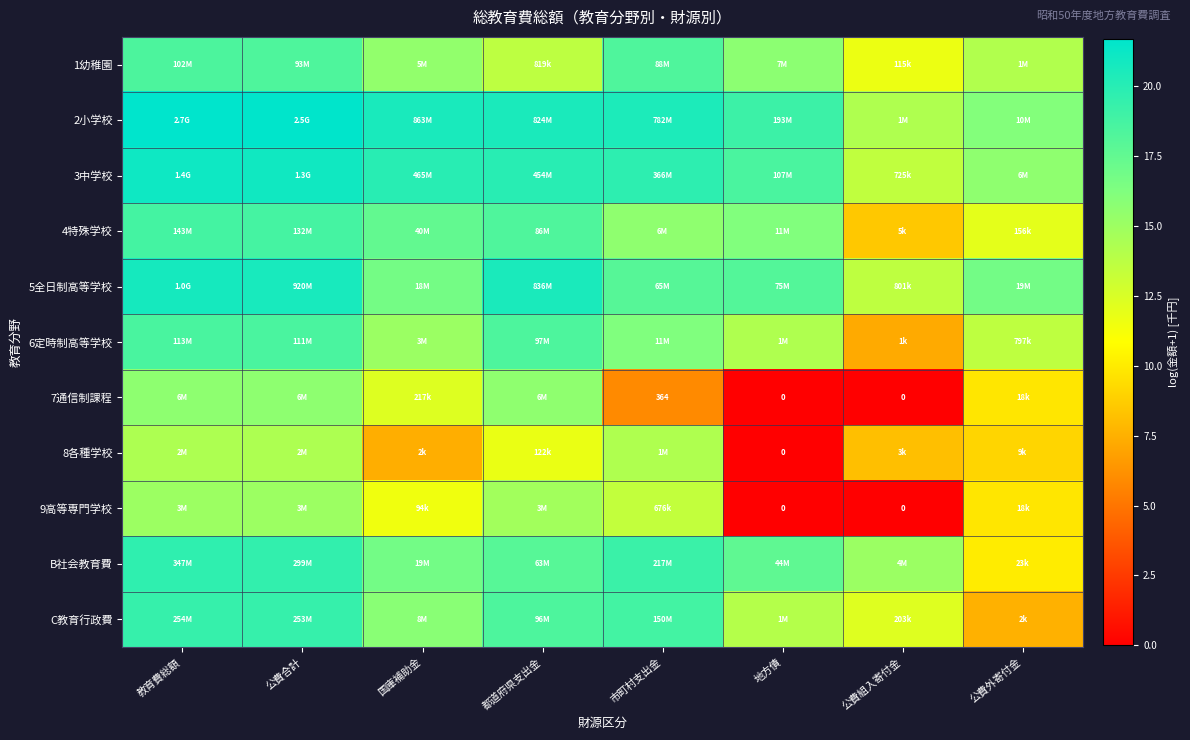

The 6定時制高等学校 series shows 9.8 at 公費組入寄付金. True or false?

False